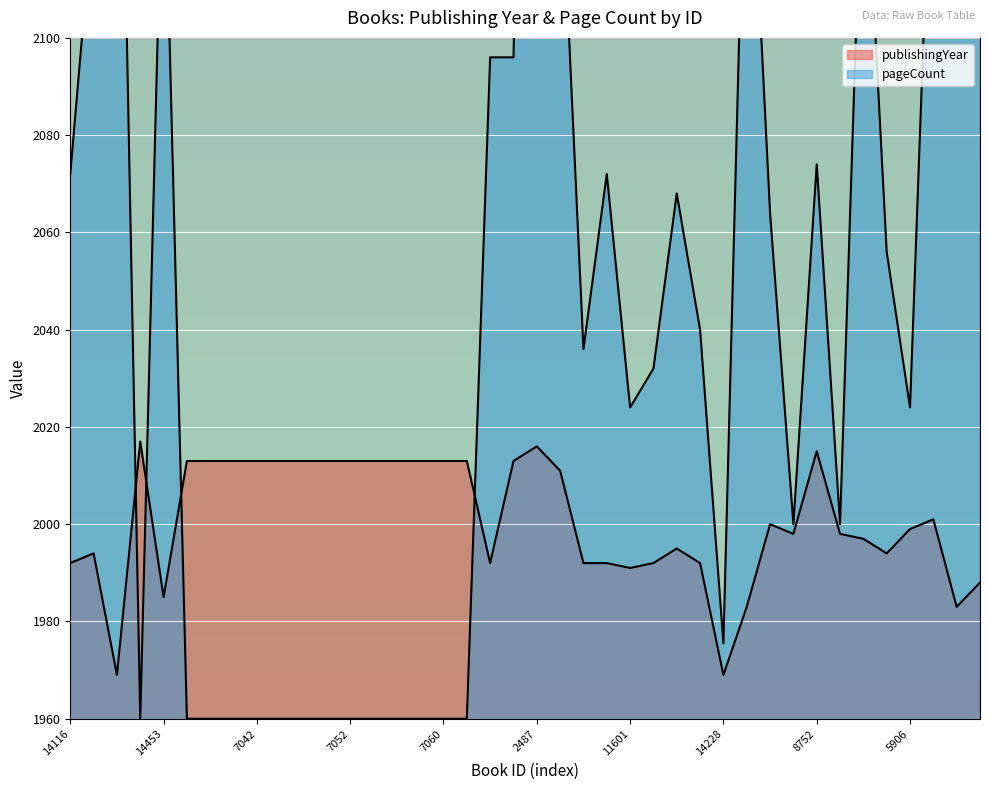

Reading left to right, transcribe all the data shown in this chart.

publishingYear: 1992.0	1994.0	1969.0	2017.0	1985.0	2013.0	2013.0	2013.0	2013.0	2013.0	2013.0	2013.0	2013.0	2013.0	2013.0	2013.0	2013.0	2013.0	1992.0	2013.0	2016.0	2011.0	1992.0	1992.0	1991.0	1992.0	1995.0	1992.0	1969.0	1983.0	2000.0	1998.0	2015.0	1998.0	1997.0	1994.0	1999.0	2001.0	1983.0	1988.0
pageCount: 2072.0	2128.0	2204.0	1960.0	2148.0	1960.0	1960.0	1960.0	1960.0	1960.0	1960.0	1960.0	1960.0	1960.0	1960.0	1960.0	1960.0	1960.0	2096.0	2096.0	2320.0	2140.0	2036.0	2072.0	2024.0	2032.0	2068.0	2040.0	1975.5	2160.0	2064.0	2000.0	2074.0	2000.0	2148.0	2056.0	2024.0	2156.0	2120.0	2176.0